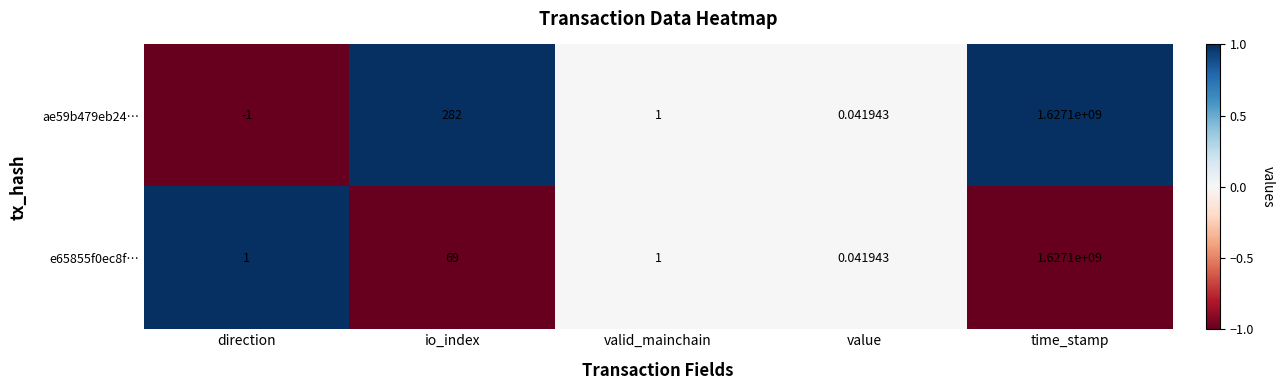

At which label is ae59b479eb24… closest to 813549999?

io_index